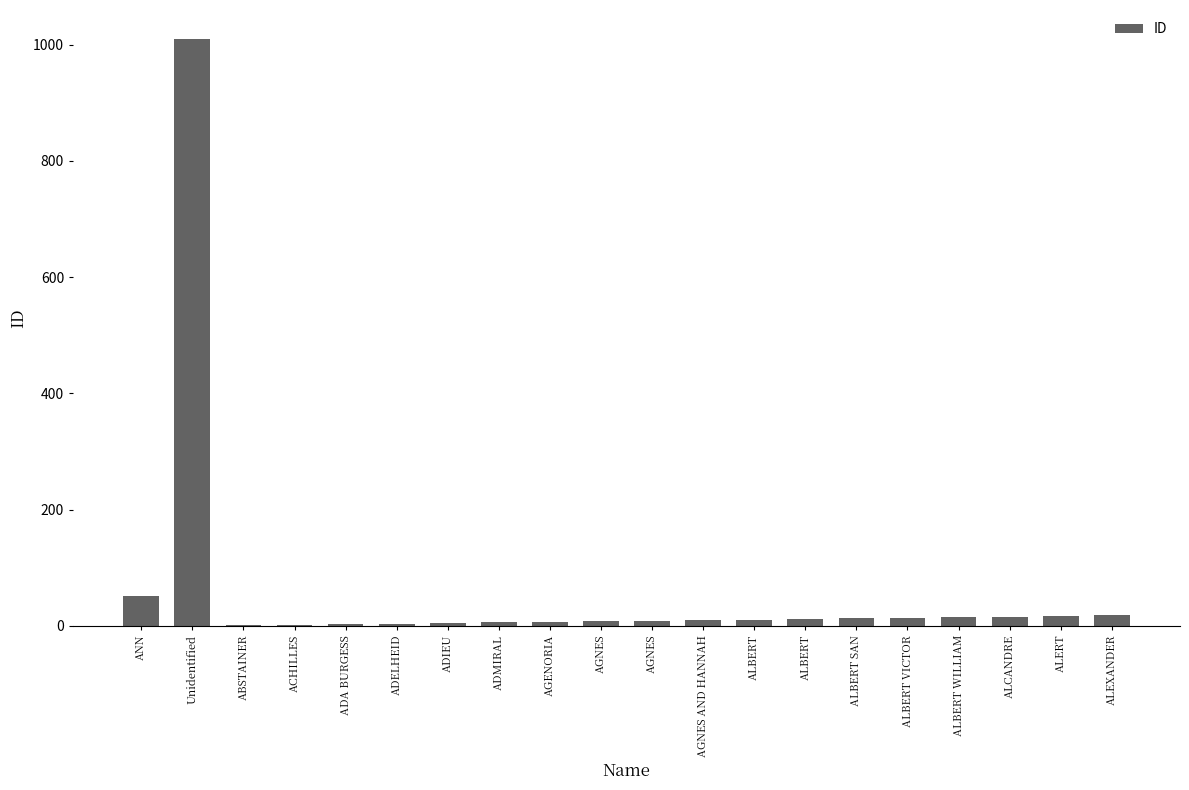

The chart shows a value of 1 at ADA BURGESS. True or false?

False